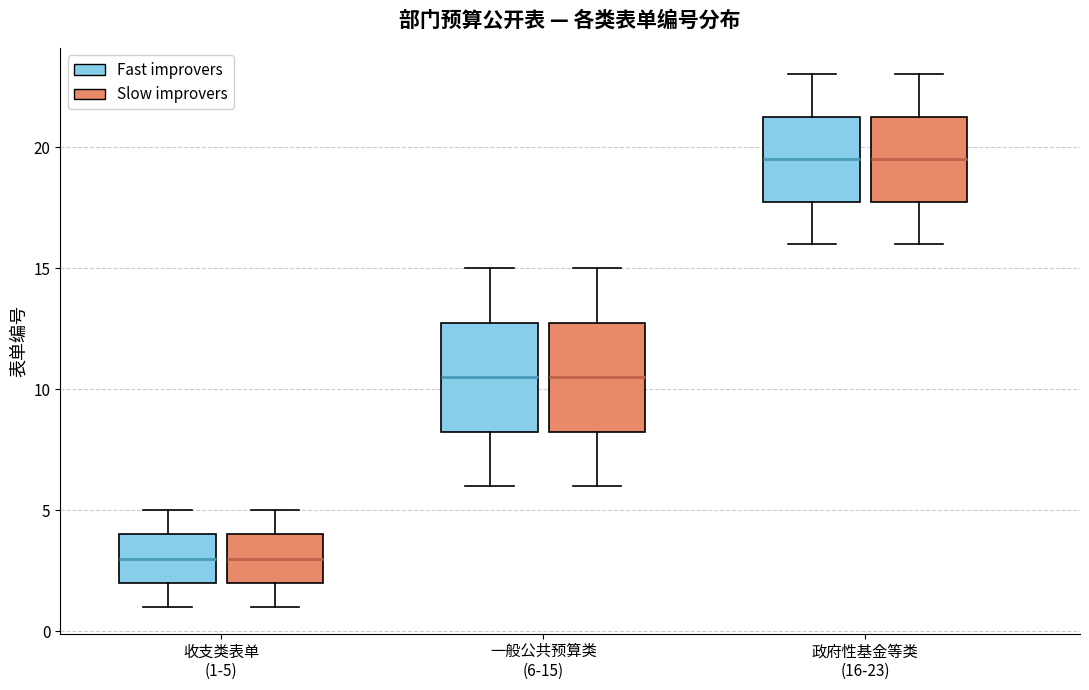

Reading left to right, transcribe this box plot: for each box, give where its median line is, the range the box spans, and where its two whiskers end, as read against the y-axis. The values are not printed on the chart, so give them approximately, as read against the axis.

收支类表单 (1-5) (Fast improvers): median 3.0, box 2.0 to 4.0, whiskers 1.0 to 5.0
收支类表单 (1-5) (Slow improvers): median 3.0, box 2.0 to 4.0, whiskers 1.0 to 5.0
一般公共预算类 (6-15) (Fast improvers): median 10.5, box 8.5 to 13.0, whiskers 6.0 to 15.0
一般公共预算类 (6-15) (Slow improvers): median 10.5, box 8.5 to 13.0, whiskers 6.0 to 15.0
政府性基金等类 (16-23) (Fast improvers): median 19.5, box 18.0 to 21.5, whiskers 16.0 to 23.0
政府性基金等类 (16-23) (Slow improvers): median 19.5, box 18.0 to 21.5, whiskers 16.0 to 23.0